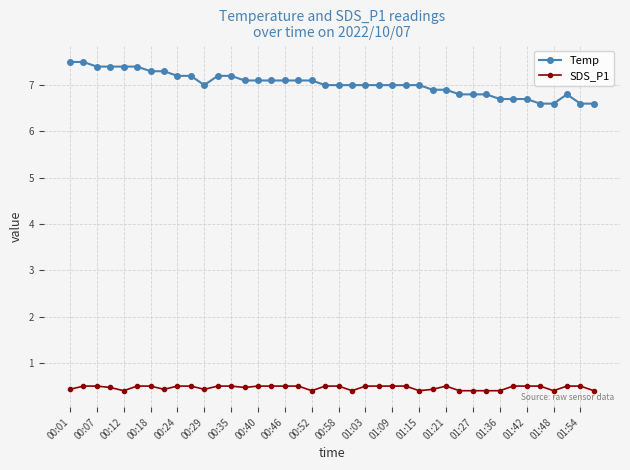

Rank the series by their maximum value, from highest to lowest.

Temp, SDS_P1